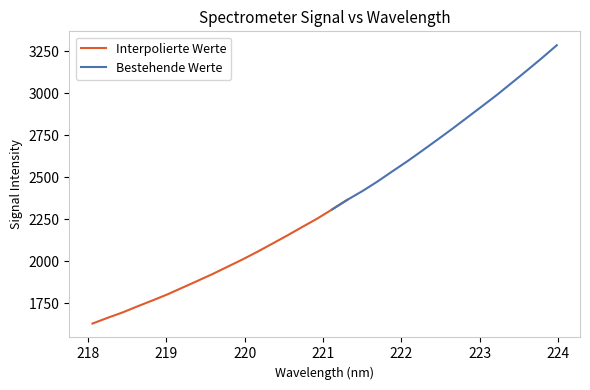

Between 221.3083 and 220.3533, which is larger?

221.3083